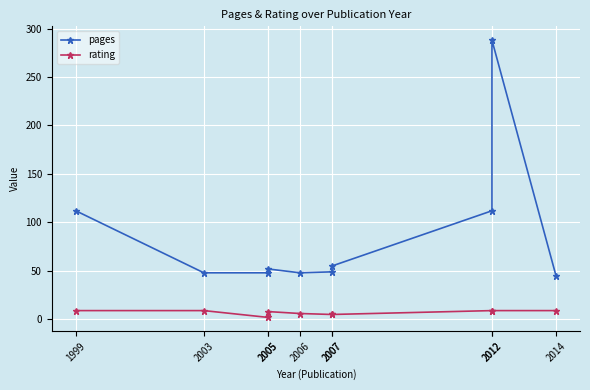

What is the difference between the pages values at 2005 and 1999?

60